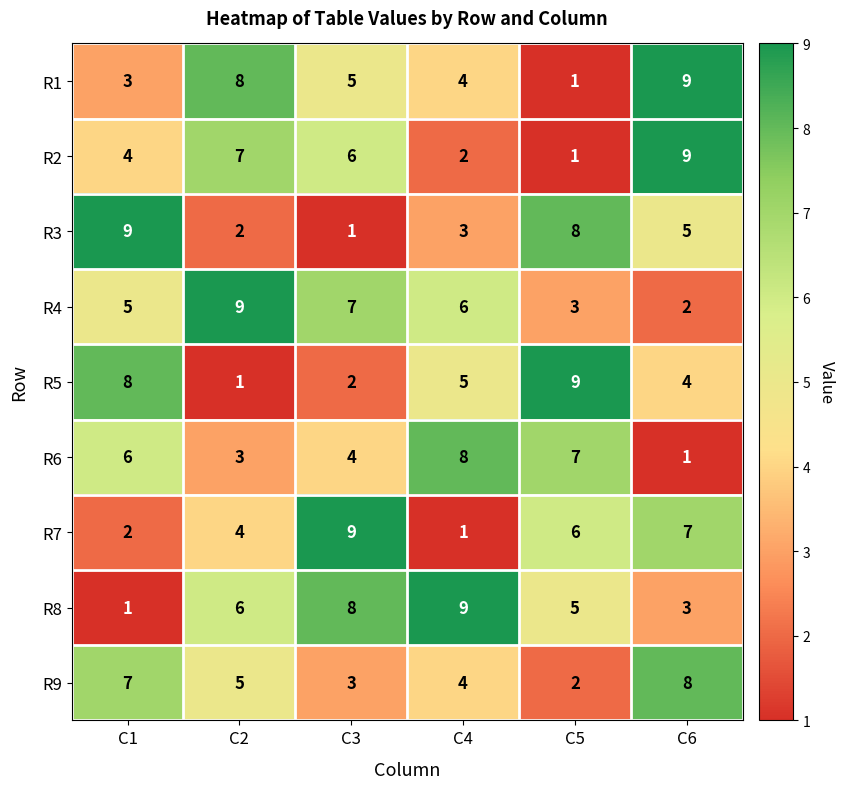

What is the total value across all series at C1?

45